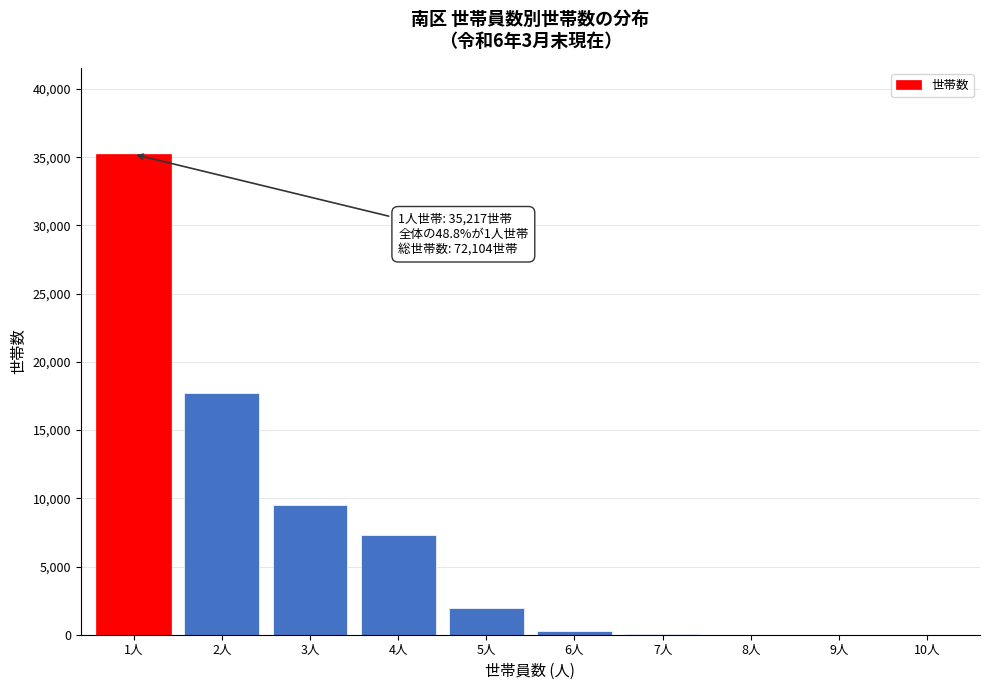

What is the maximum value shown in the chart?

35217